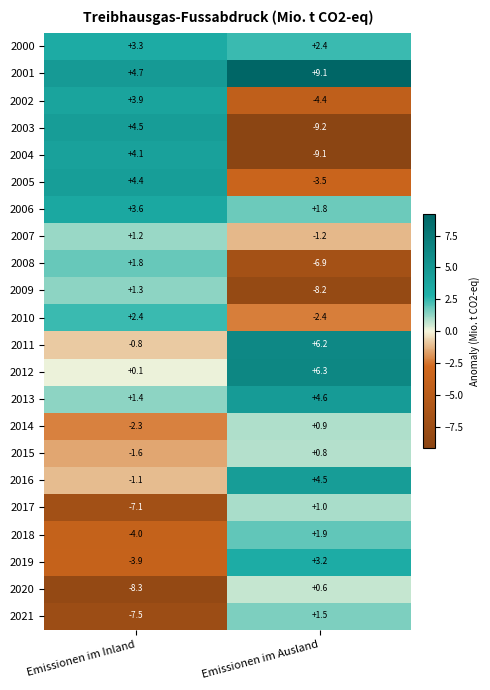

How many data points does each series have?

2